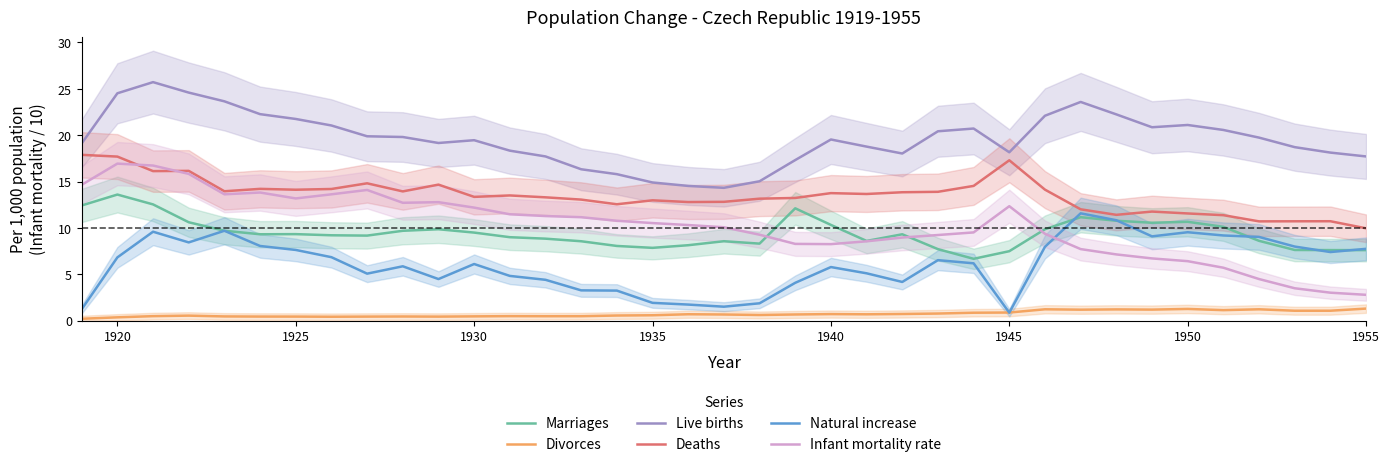

What is the minimum value for Natural increase?

0.9